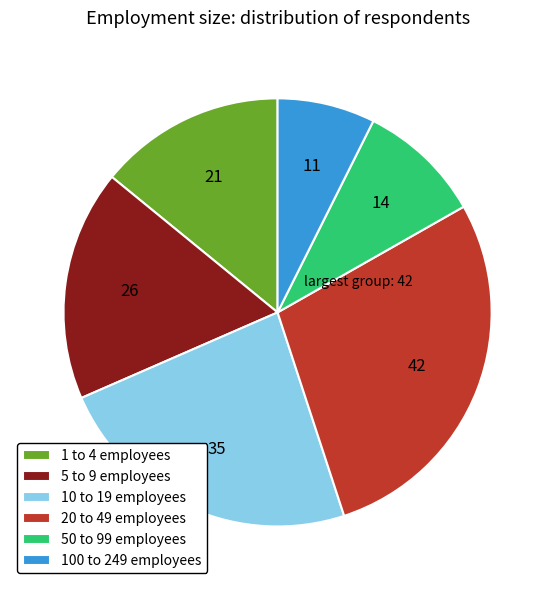

Is it true that 10 to 19 employees is 10% of the pie?

False